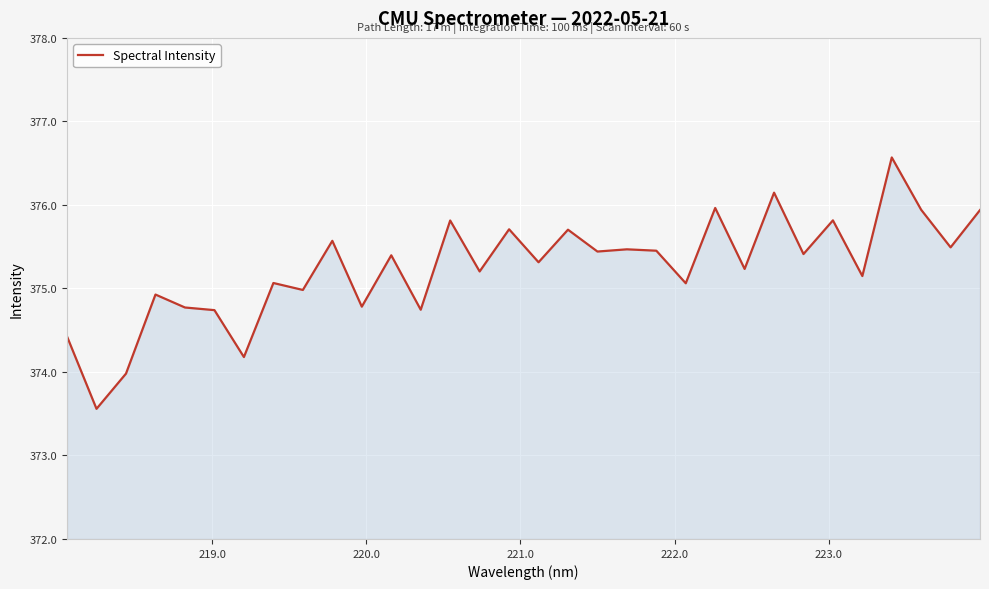

What is the minimum value shown in the chart?

373.6